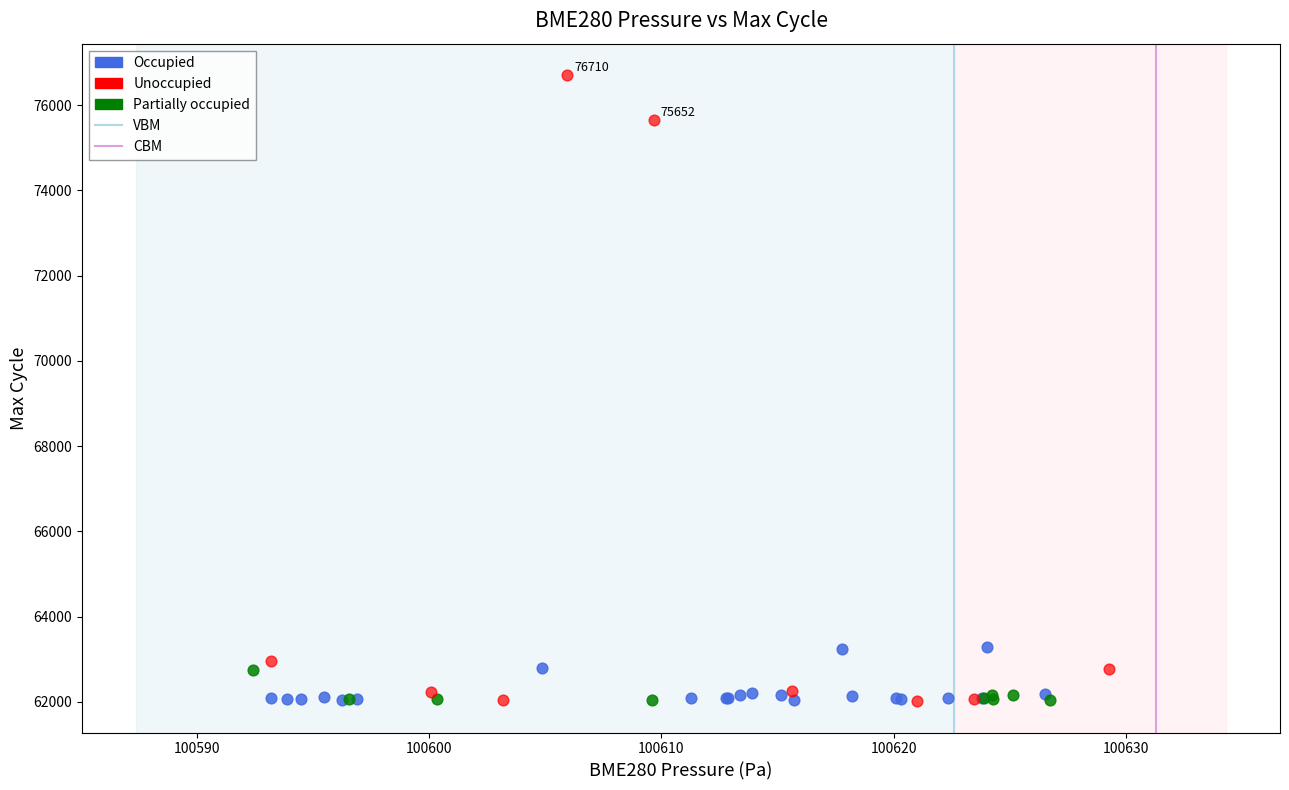

Which series has the widest spread of Y values?

Unoccupied